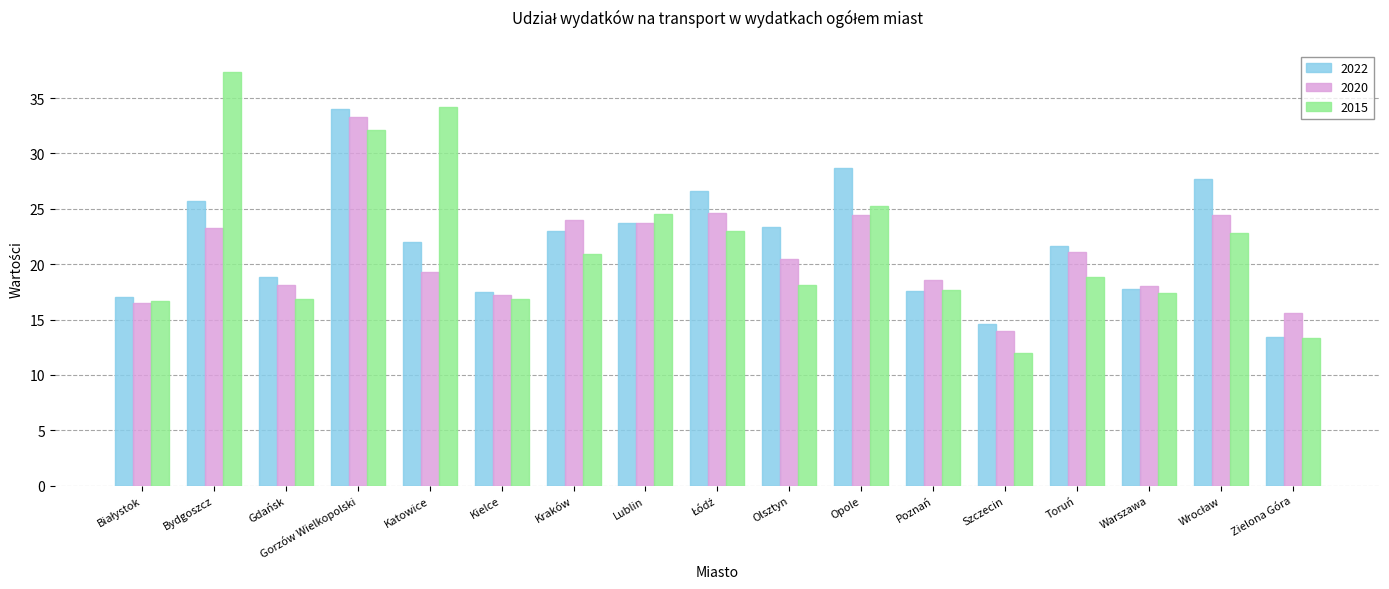

How many bars are there in total?

51